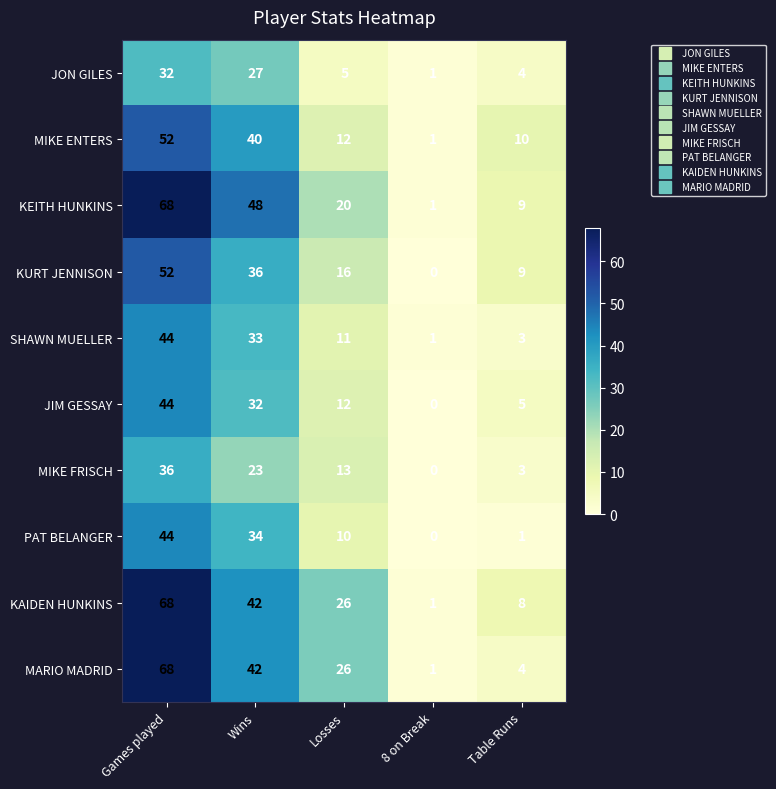

What is the sum of all MARIO MADRID values?

141